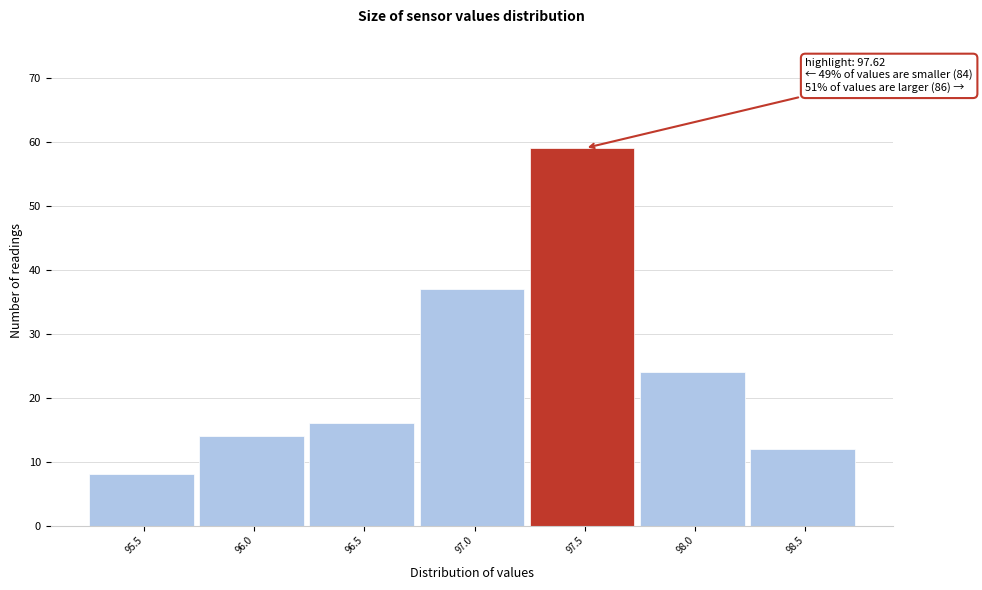

Reading left to right, transcribe all the data shown in this chart.

8	14	16	37	59	24	12